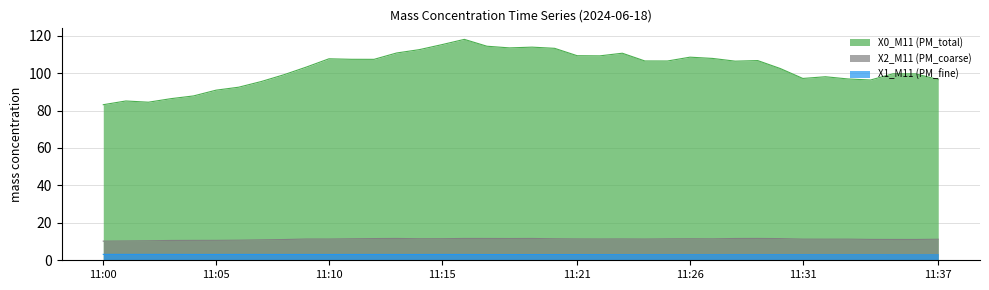

At which category does the chart reach its minimum across all series?

11:37